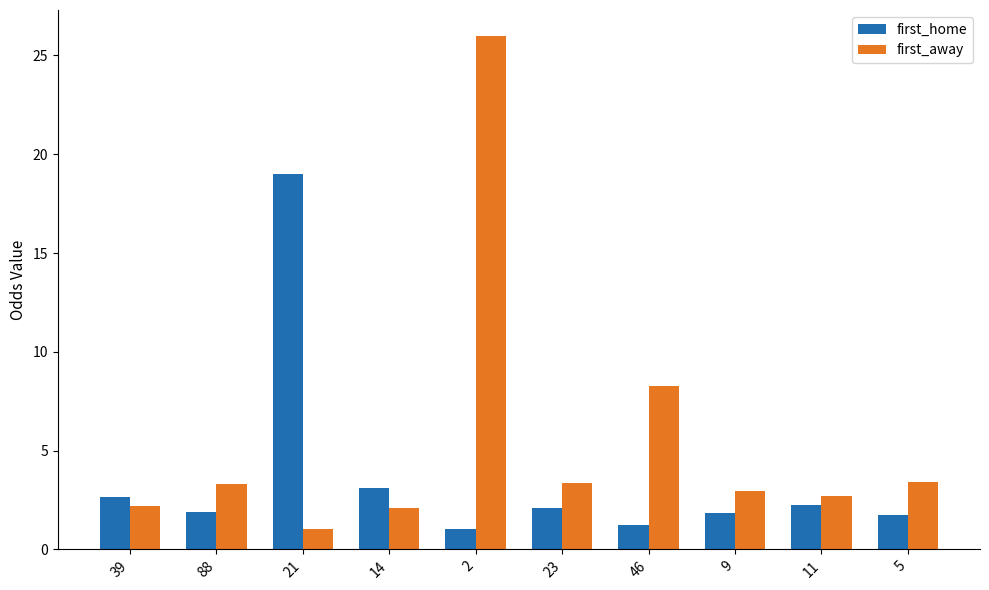

At how many categories does at least one series exceed 8?

3